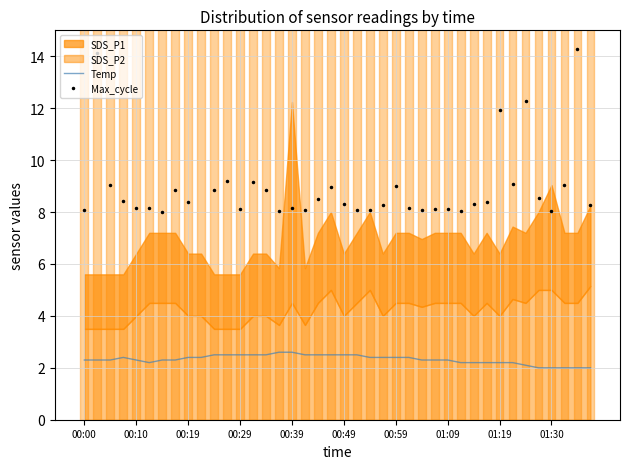

True or false: Temp has a value of 3.9 at 00:59.

False